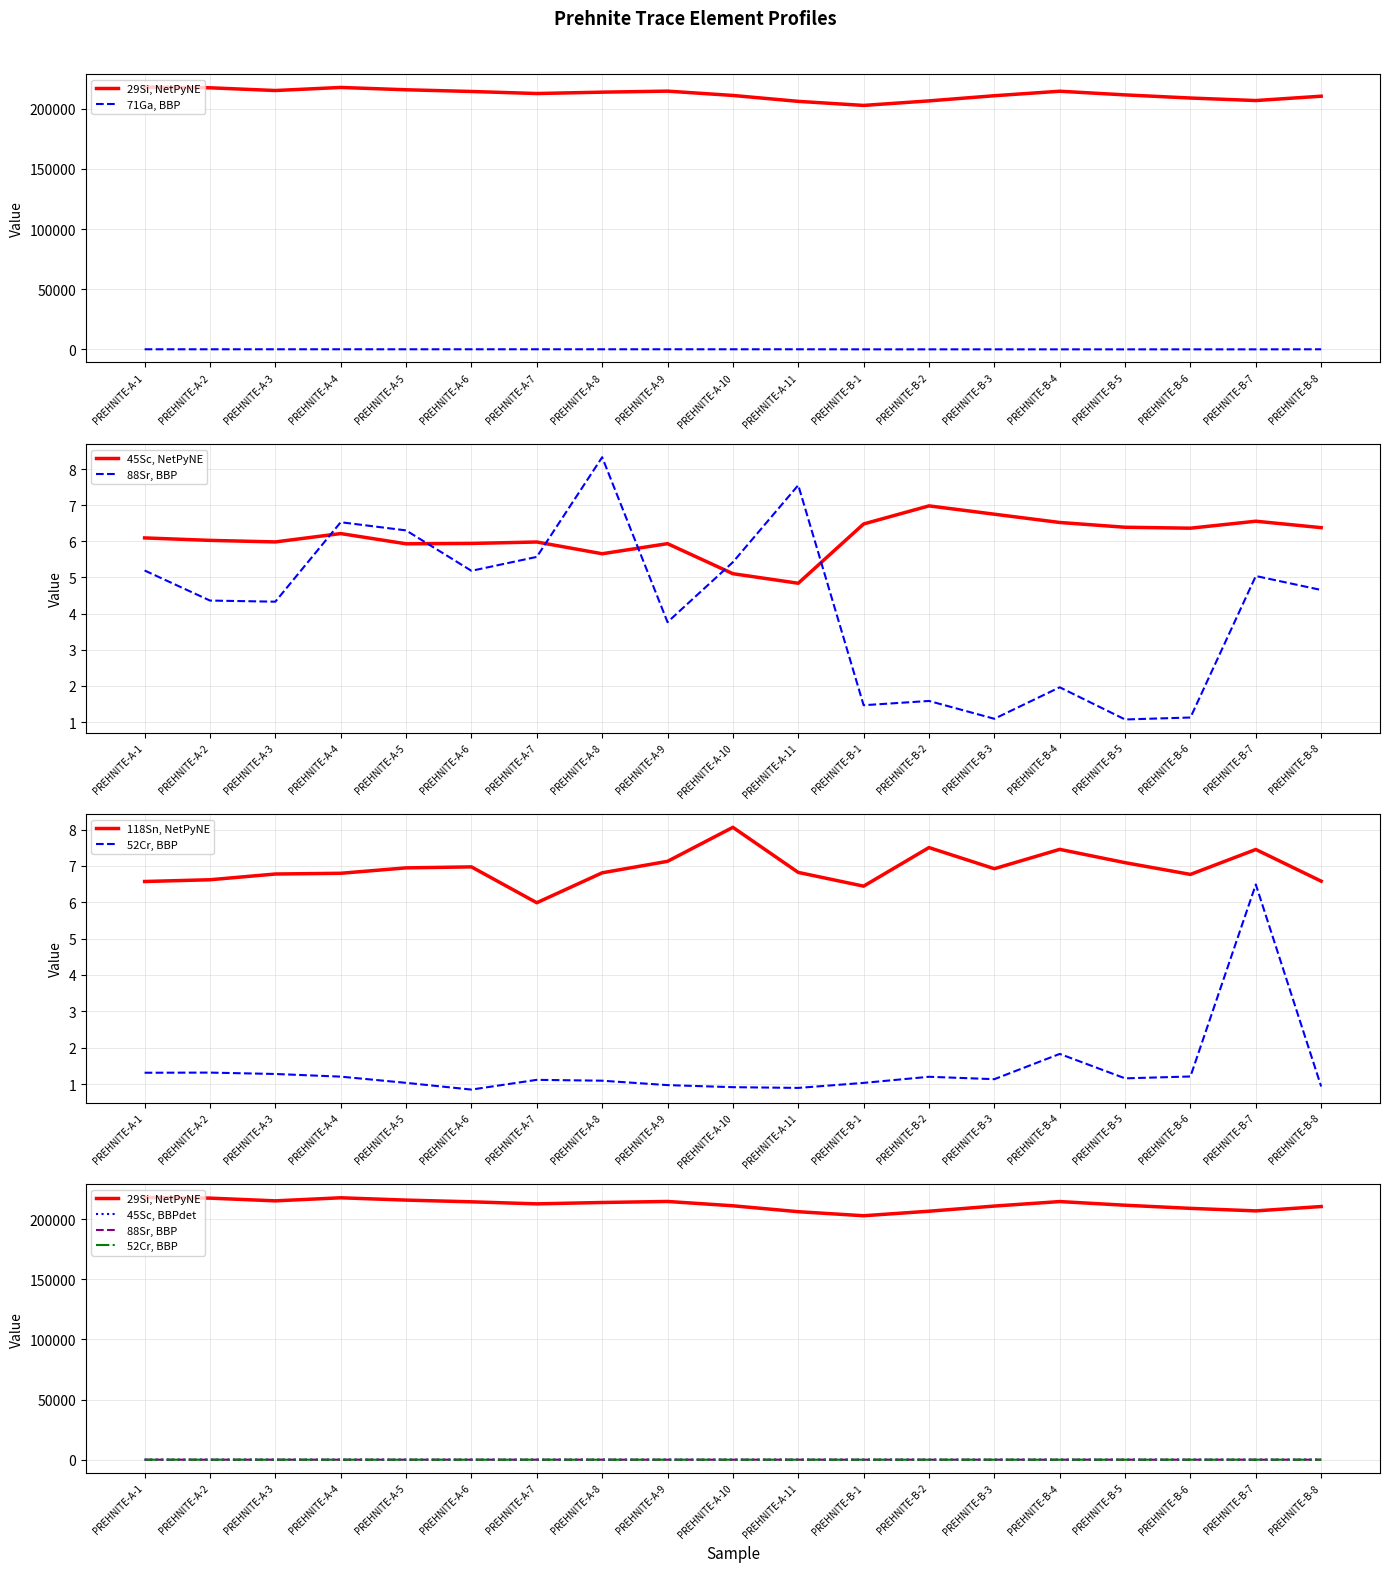

How many data points does each series have?

19